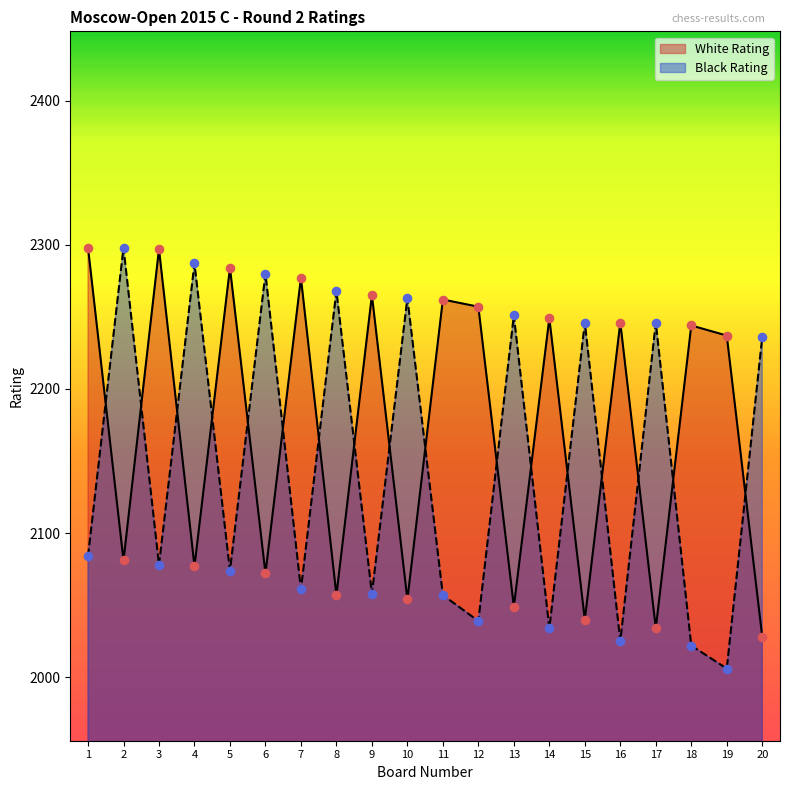

At how many categories does at least one series exceed 2213?

20